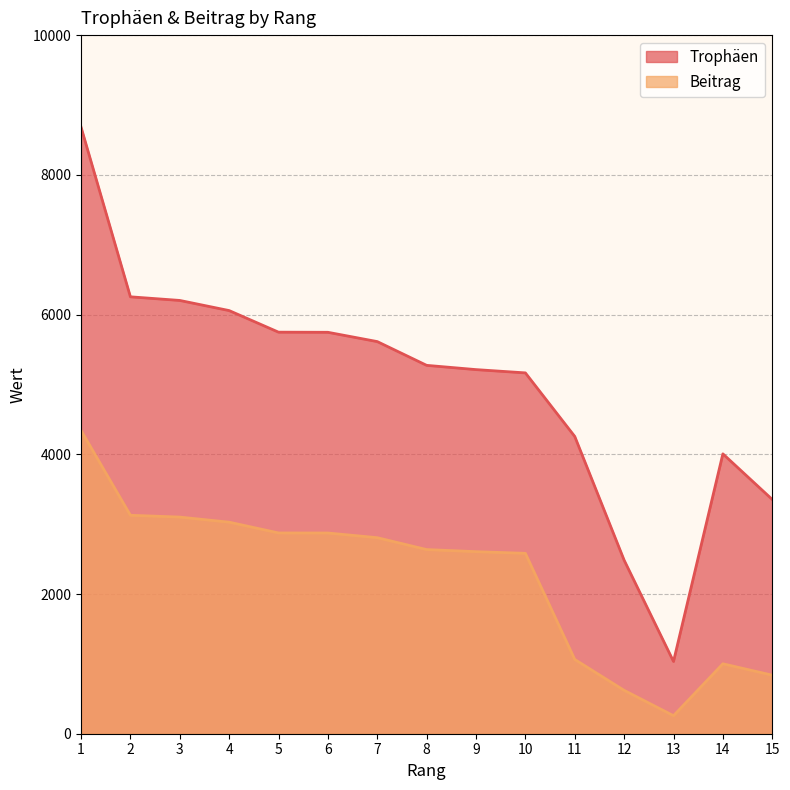

List the series in order of their overall mean, highest first.

Trophäen, Beitrag